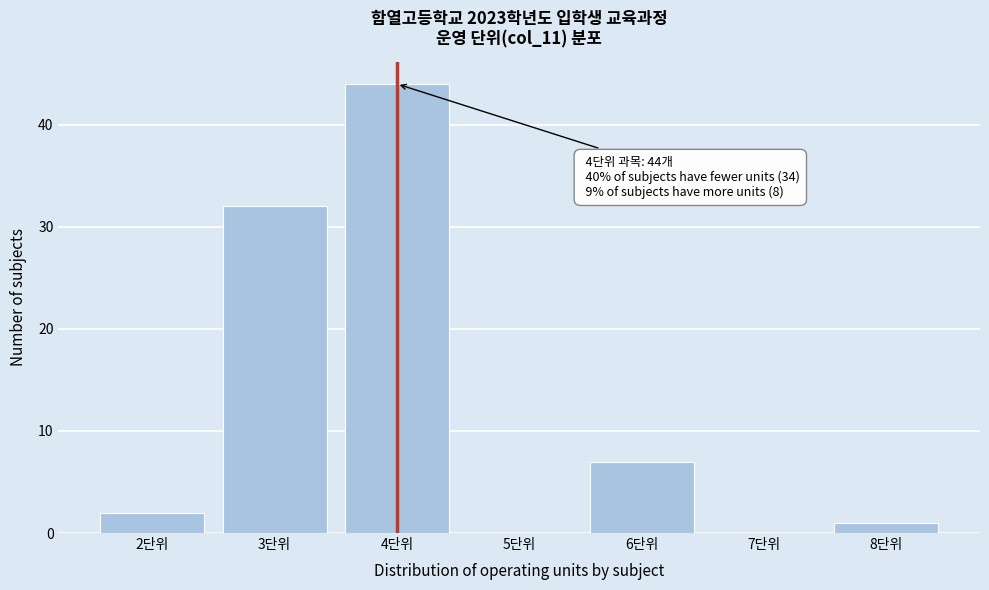

Which range on the x-axis has the tallest bar?

3.5 to 4.5